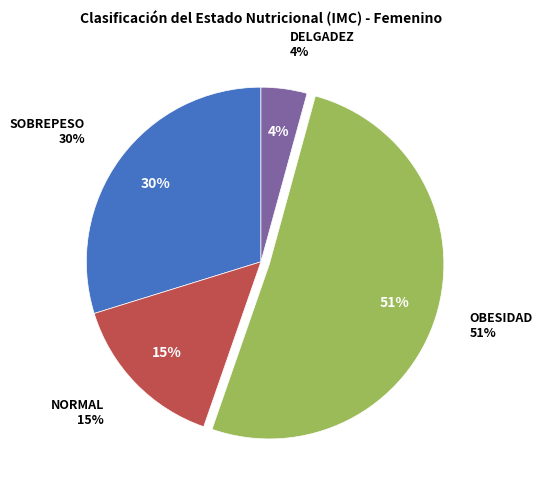

Is there any slice that represents more than half of the pie?

Yes